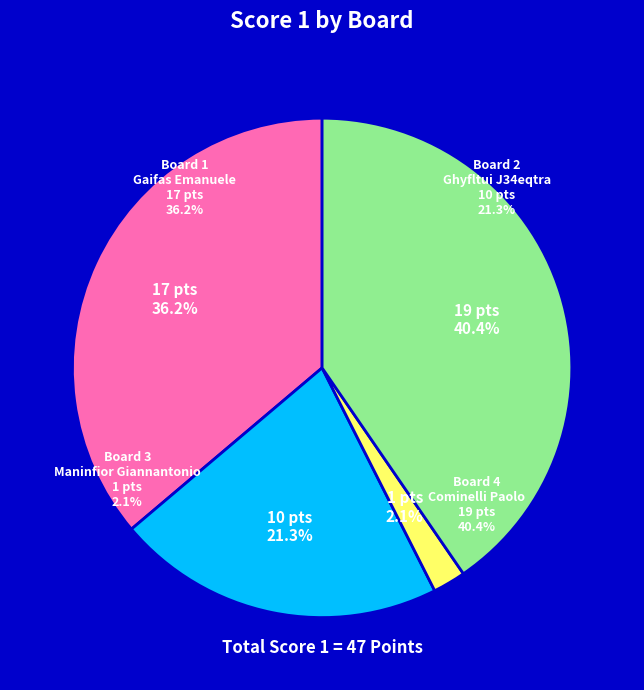

Approximately how many times larger is the value at Board 1 compared to Board 4?

0.9